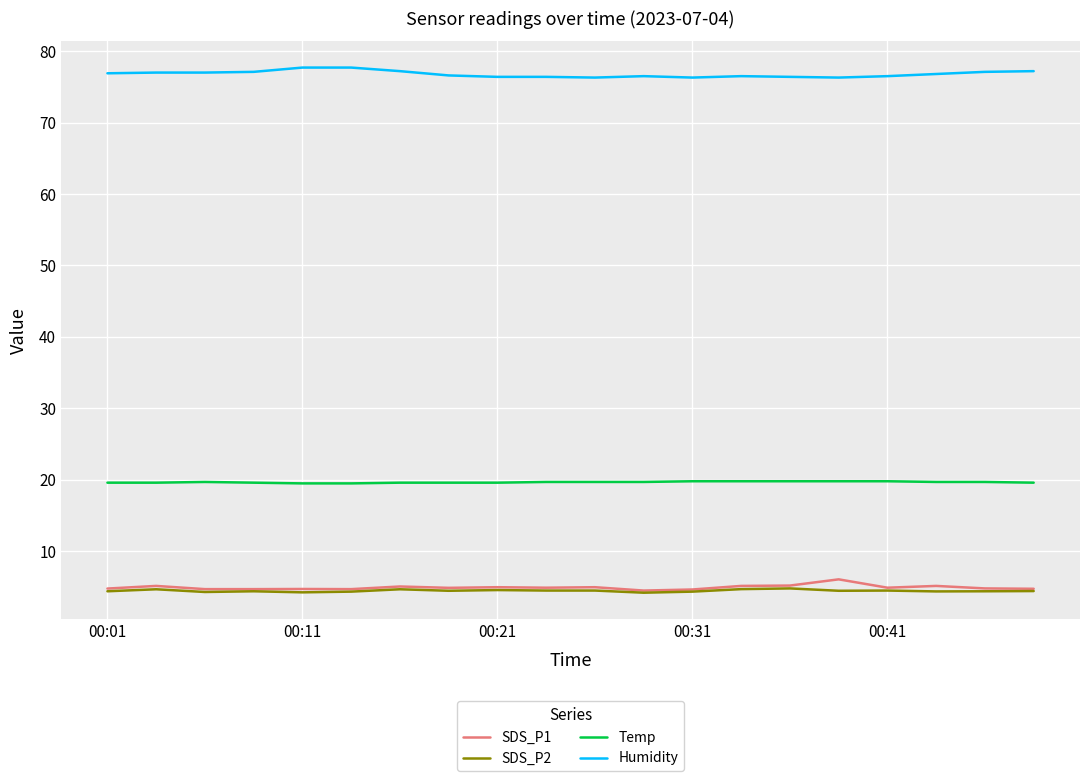

Is this an area chart (filled region under the line)?

No